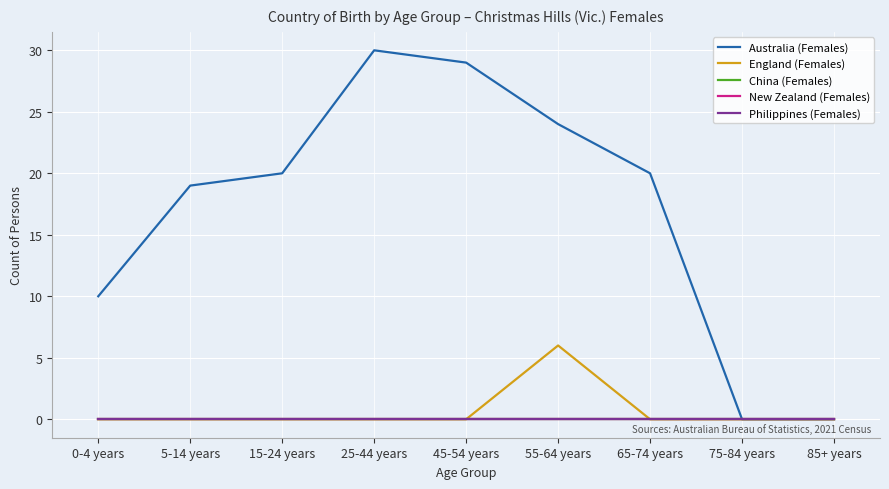

Does the chart have visible grid lines?

Yes